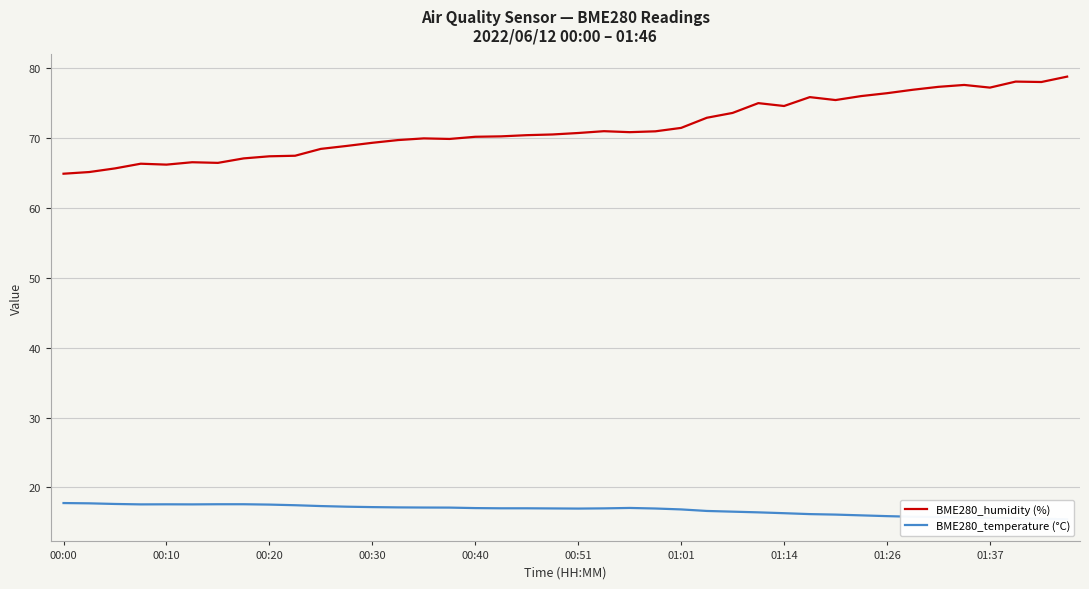

List the series in order of their overall mean, lowest first.

BME280_temperature (°C), BME280_humidity (%)